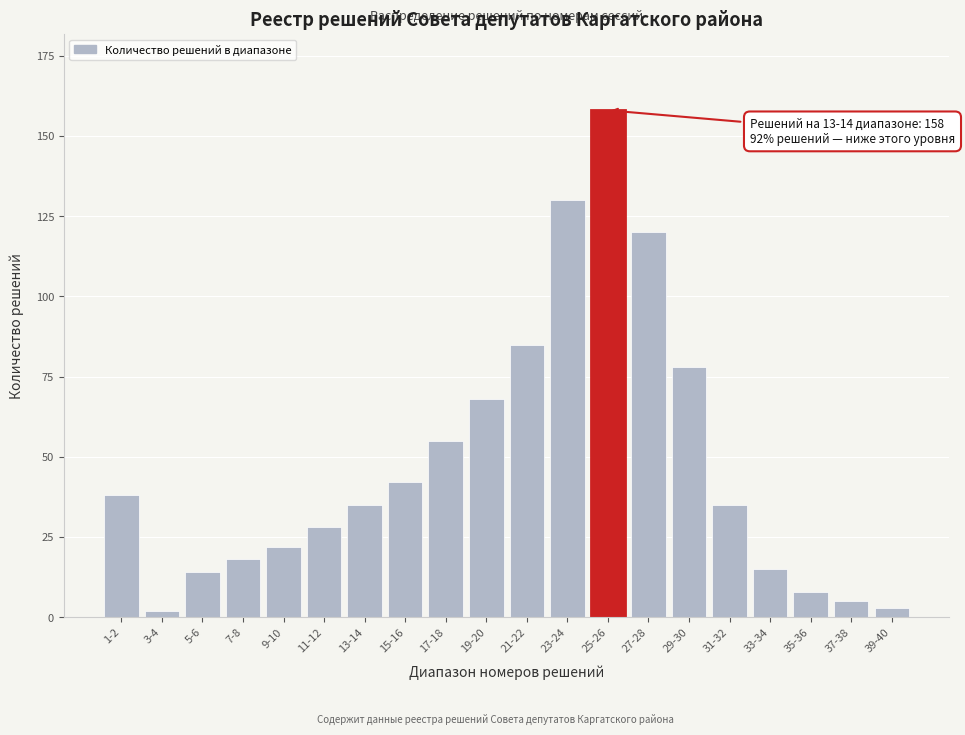

Reading left to right, what are all the values shown in this chart?

1-2=38	3-4=2	5-6=14	7-8=18	9-10=22	11-12=28	13-14=35	15-16=42	17-18=55	19-20=68	21-22=85	23-24=130	25-26=158	27-28=120	29-30=78	31-32=35	33-34=15	35-36=8	37-38=5	39-40=3